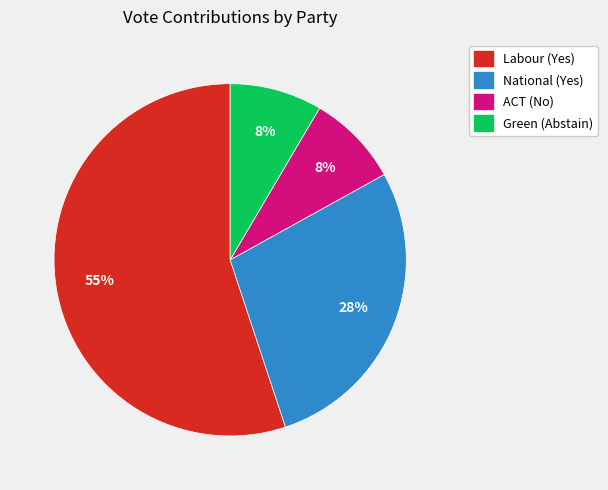

Between Green (Abstain) and National (Yes), which is larger?

National (Yes)